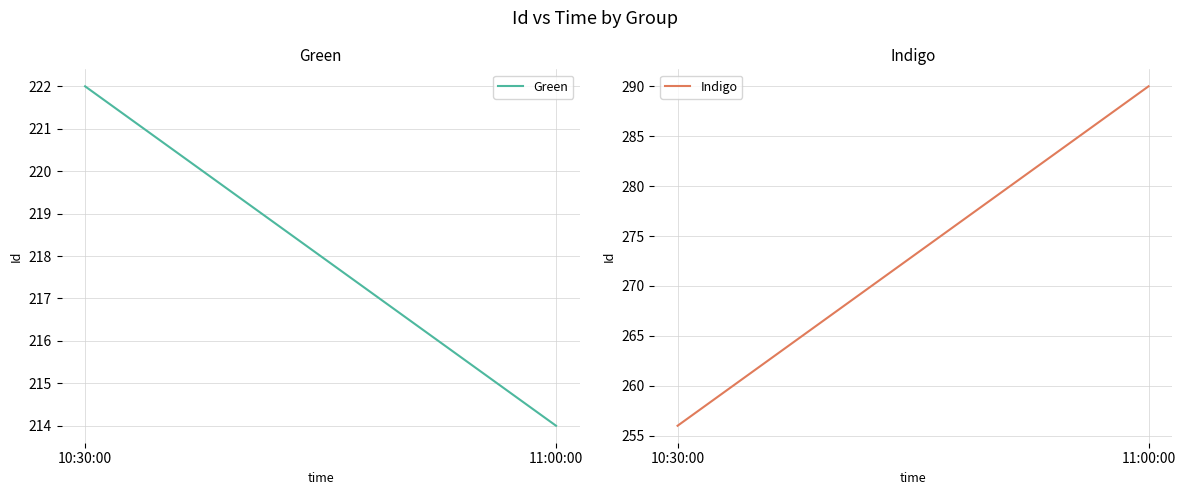

What is the lowest value of the Green series?

214